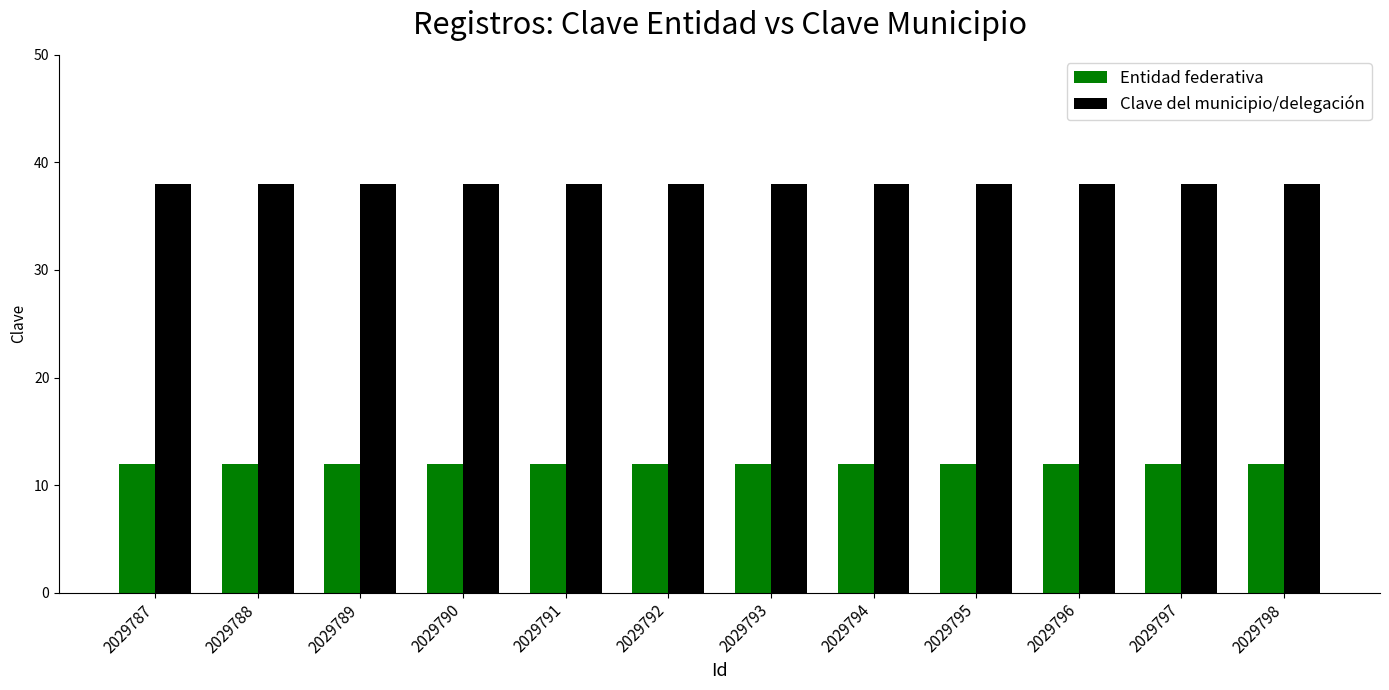

What is the spread (max minus min) of values at 2029795?

26